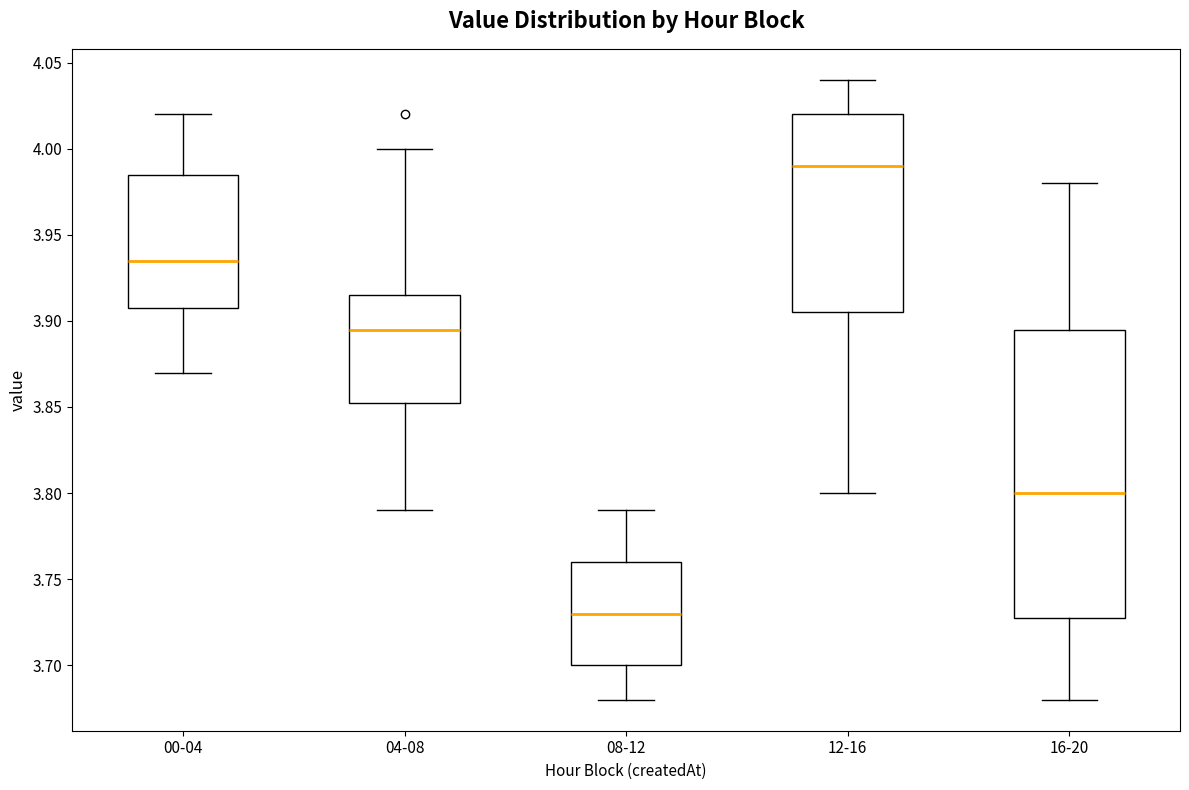

Reading left to right, transcribe this box plot: for each box, give where its median line is, the range the box spans, and where its two whiskers end, as read against the y-axis. The values are not printed on the chart, so give them approximately, as read against the axis.

00-04: median 3.935, box 3.910 to 3.985, whiskers 3.870 to 4.020
04-08: median 3.895, box 3.855 to 3.915, whiskers 3.790 to 4.000
08-12: median 3.730, box 3.700 to 3.760, whiskers 3.680 to 3.790
12-16: median 3.990, box 3.905 to 4.020, whiskers 3.800 to 4.040
16-20: median 3.800, box 3.730 to 3.895, whiskers 3.680 to 3.980